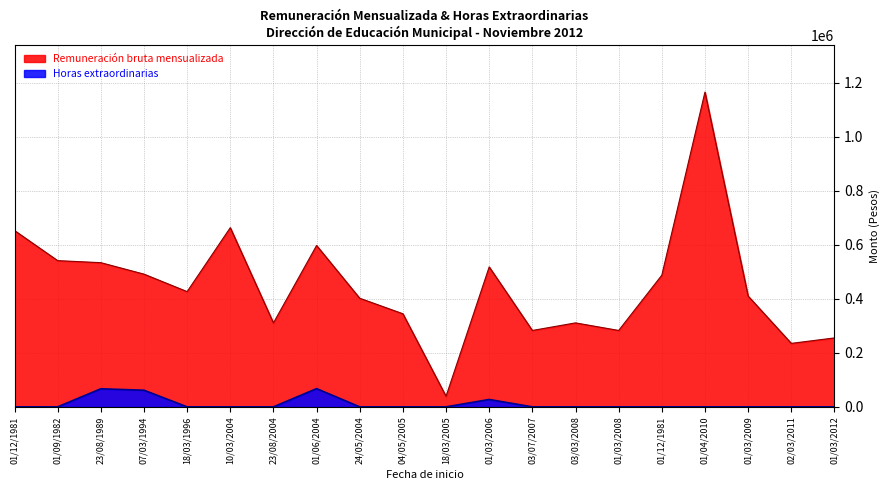

What is the difference between the maximum and minimum values in the Remuneración bruta mensualizada series?

1127075